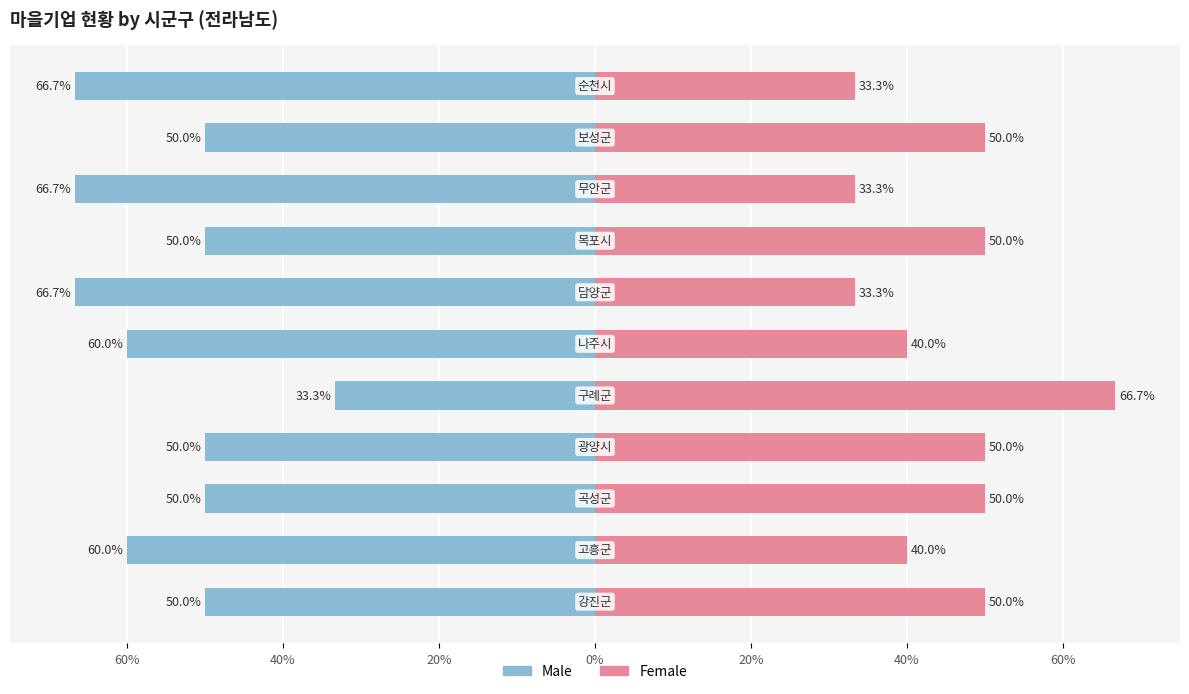

The value of Male at 0% is -18.6. True or false?

False